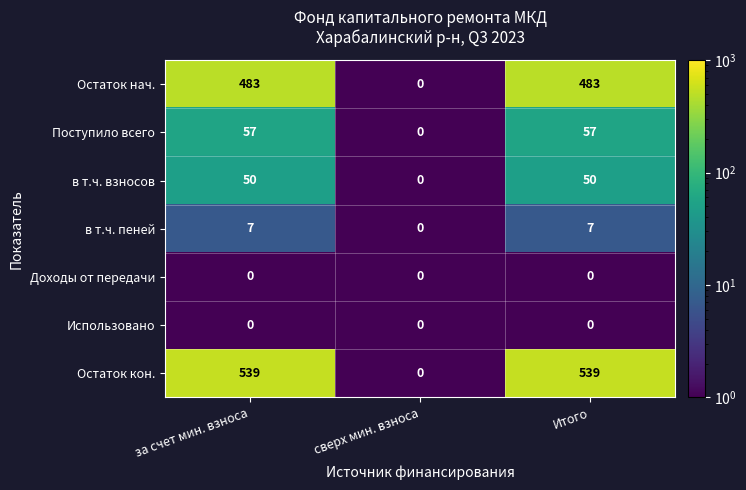

Which series has the largest range (max minus min)?

Остаток кон.